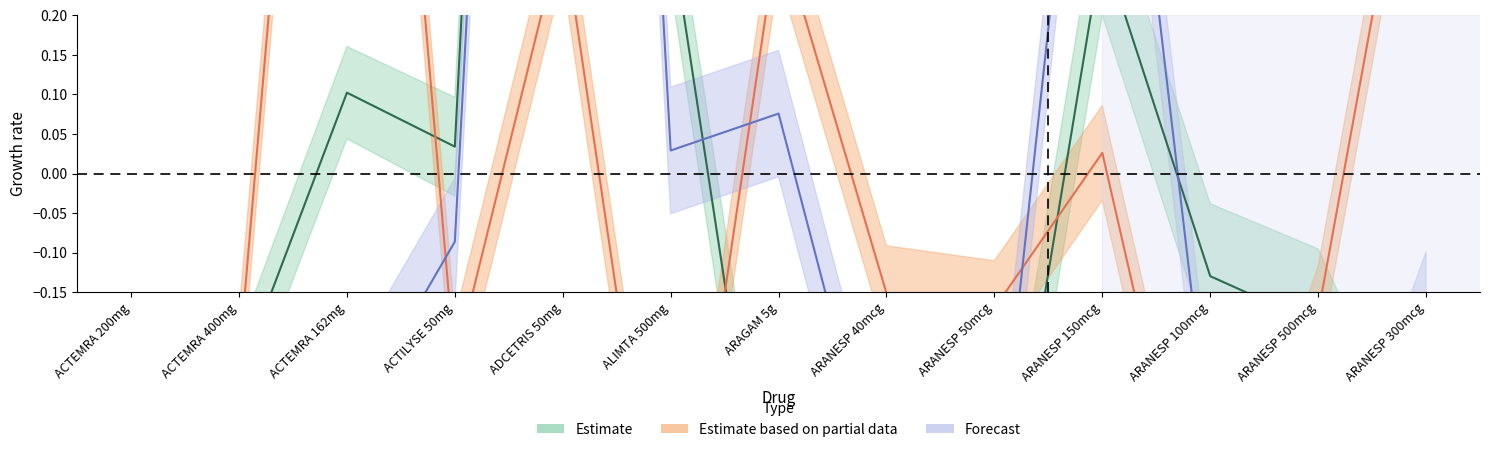

Reading left to right, extract all data points from this chart.

Estimate: ACTEMRA 200mg=-0.6	ACTEMRA 400mg=-0.3	ACTEMRA 162mg=0.1	ACTILYSE 50mg=0.0	ADCETRIS 50mg=2.7	ALIMTA 500mg=0.3	ARAGAM 5g=-0.6	ARANESP 40mcg=-0.6	ARANESP 50mcg=-0.5	ARANESP 150mcg=0.3	ARANESP 100mcg=-0.1	ARANESP 500mcg=-0.2	ARANESP 300mcg=-0.5
Estimate based on partial data: ACTEMRA 200mg=-0.4	ACTEMRA 400mg=-0.2	ACTEMRA 162mg=1.4	ACTILYSE 50mg=-0.2	ADCETRIS 50mg=0.3	ALIMTA 500mg=-0.6	ARAGAM 5g=0.3	ARANESP 40mcg=-0.2	ARANESP 50mcg=-0.2	ARANESP 150mcg=0.0	ARANESP 100mcg=-0.6	ARANESP 500mcg=-0.2	ARANESP 300mcg=0.6
Forecast: ACTEMRA 200mg=-0.4	ACTEMRA 400mg=-0.6	ACTEMRA 162mg=-0.3	ACTILYSE 50mg=-0.1	ADCETRIS 50mg=2.5	ALIMTA 500mg=0.0	ARAGAM 5g=0.1	ARANESP 40mcg=-0.4	ARANESP 50mcg=-0.4	ARANESP 150mcg=0.8	ARANESP 100mcg=-0.4	ARANESP 500mcg=-0.6	ARANESP 300mcg=-0.2